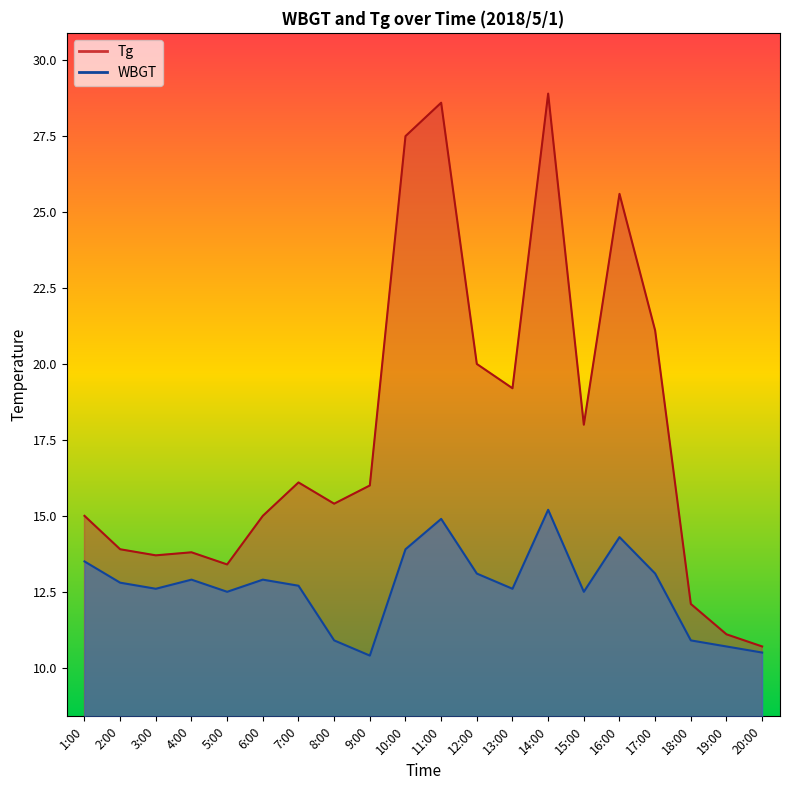

What is the total value across all series at 20:00?

21.2